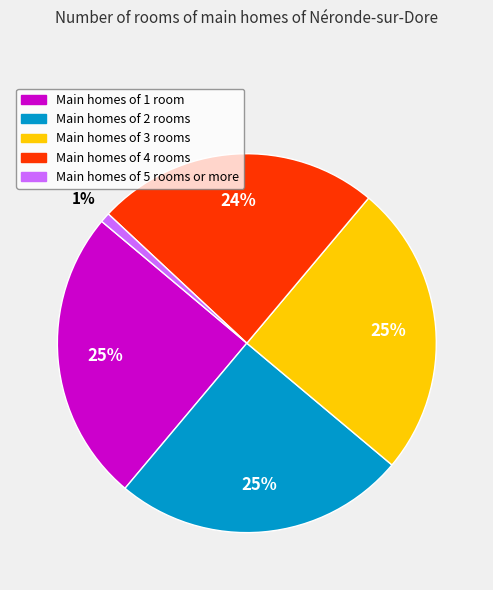

To the nearest percent, what is the difference between the largest and smallest slice percentages?

24%